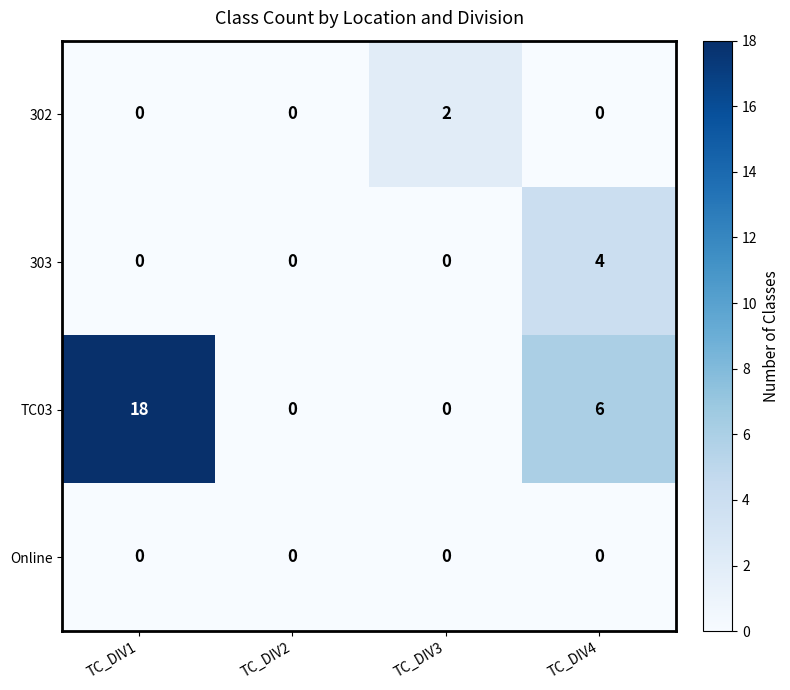

At which category is the sum across all series the highest?

TC_DIV1